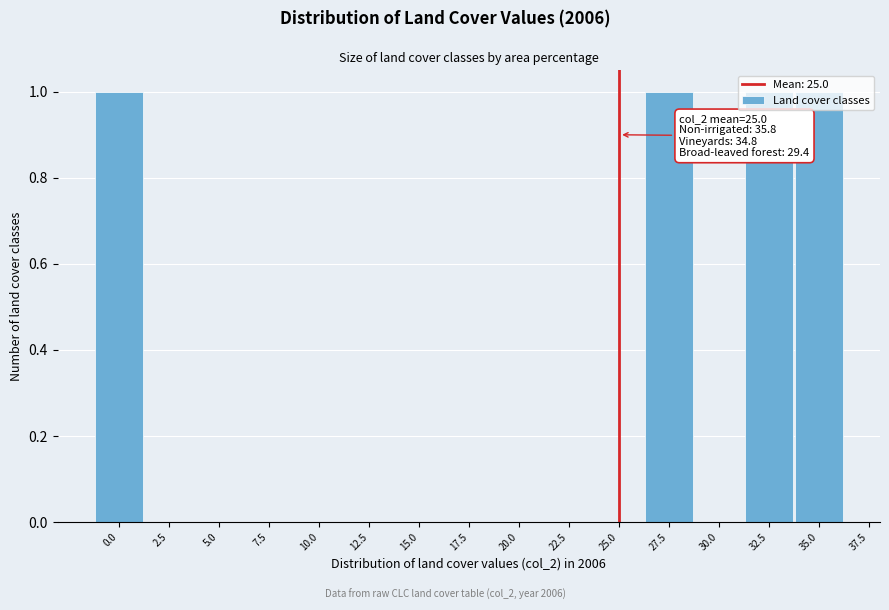

Between 17.5 and 32.5, which is larger?

32.5